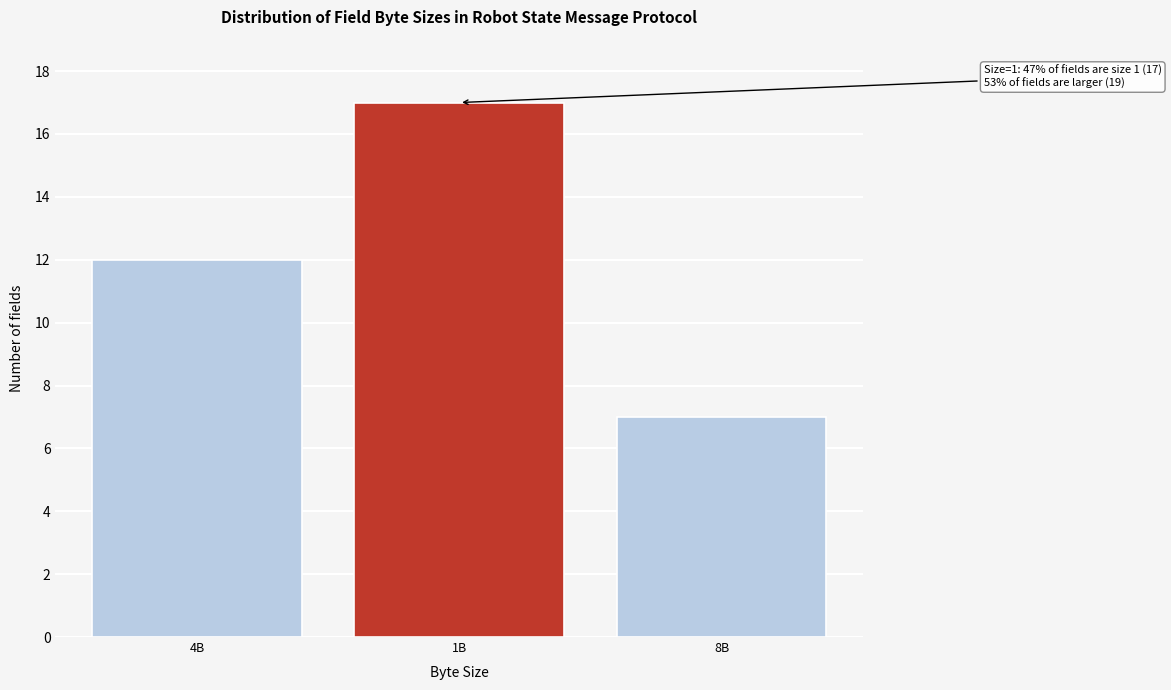

Reading right to left, list all the values displayed in this chart.

8B=7	1B=17	4B=12